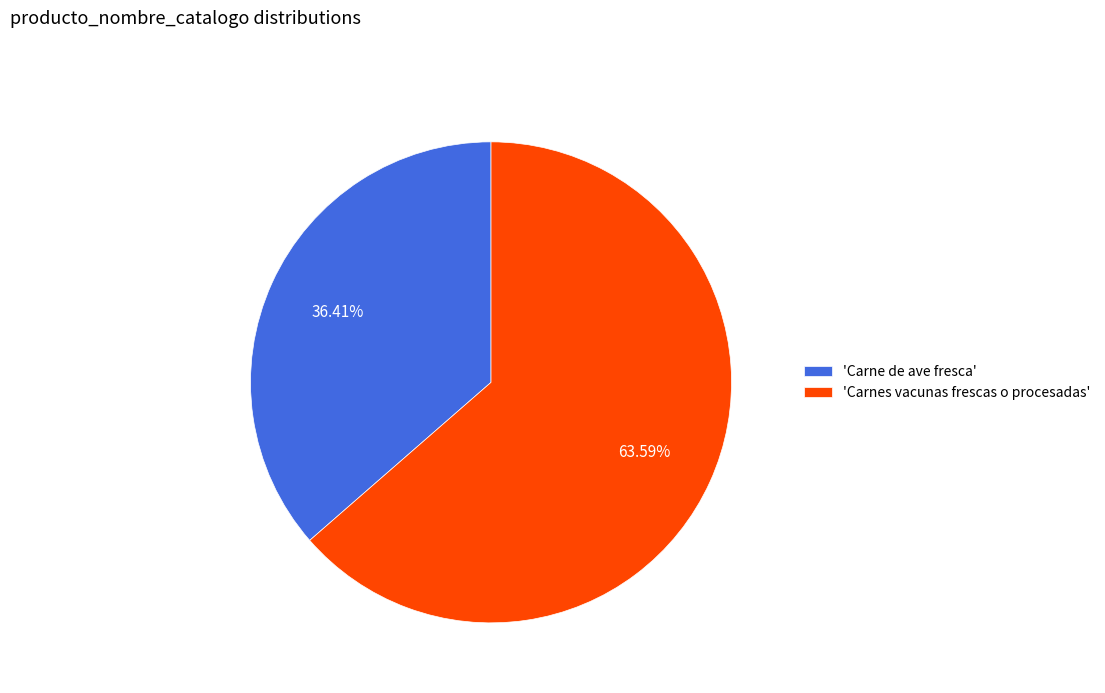

Is the sum of 'Carnes vacunas frescas o procesadas' and 'Carne de ave fresca' greater than half?

Yes